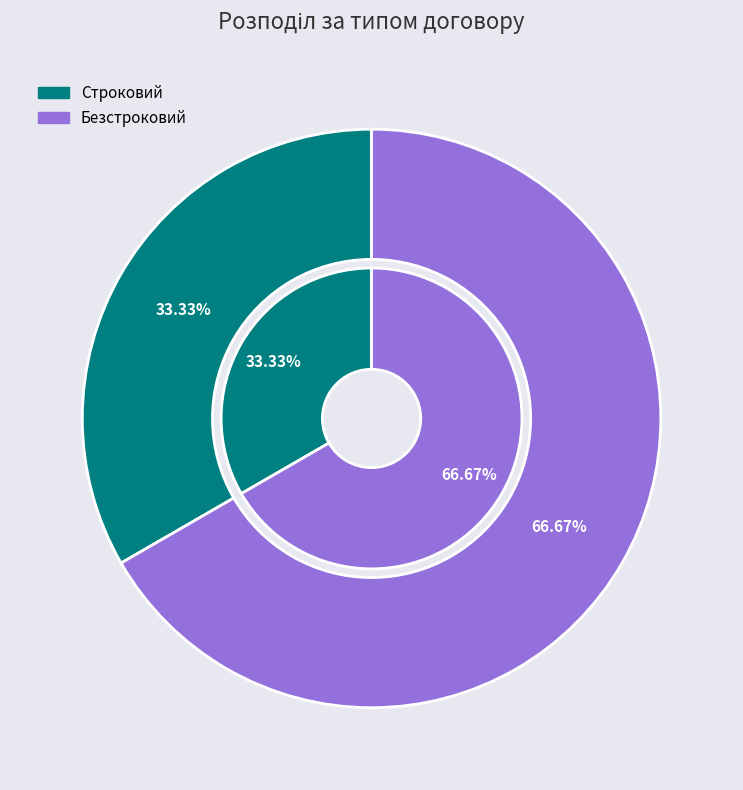

Which category has the biggest portion of the pie?

Безстроковий